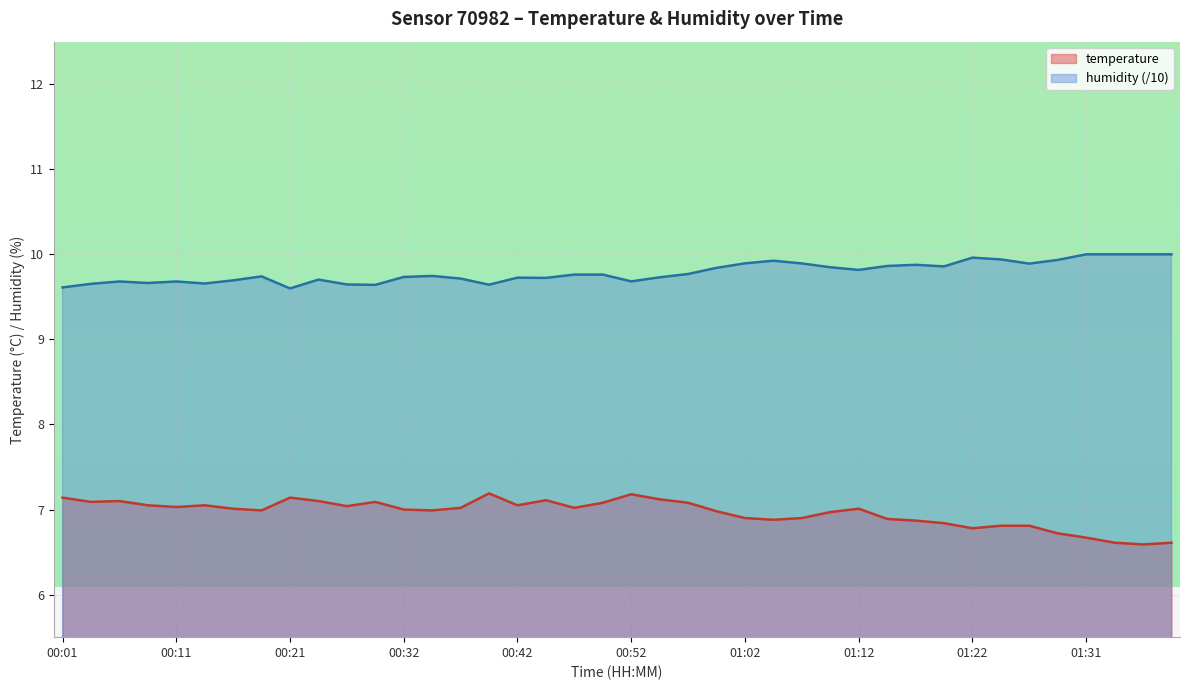

What are all the series names shown in the legend?

temperature, humidity (/10)